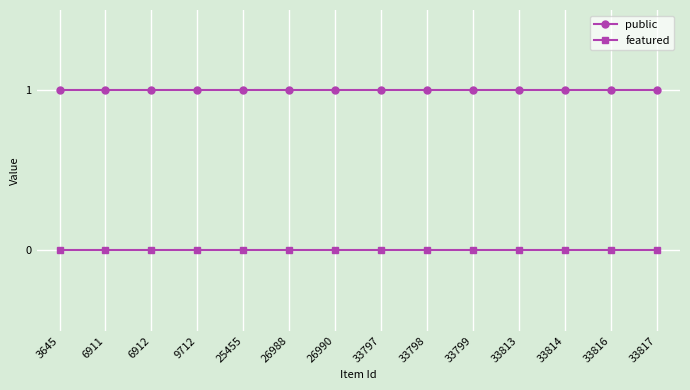

True or false: public and featured cross at least once.

False